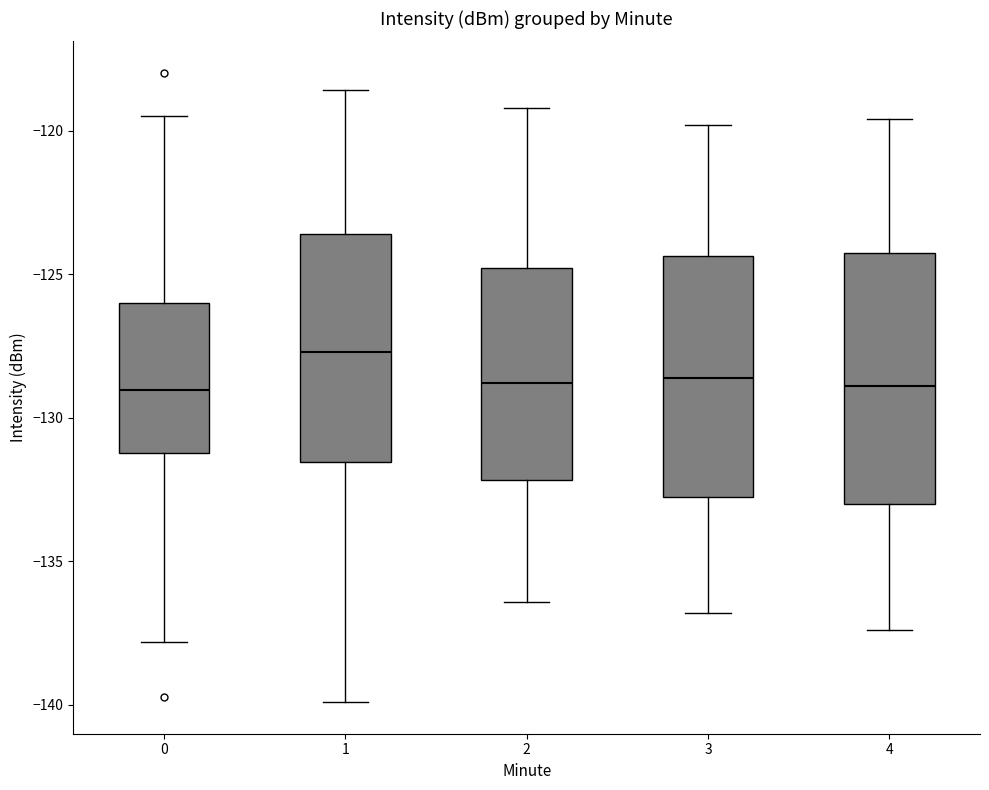

Where does the median line of the box at x = 4 sit on the y-axis? The values are not printed on the chart, so give them approximately, as read against the axis.

-129.0